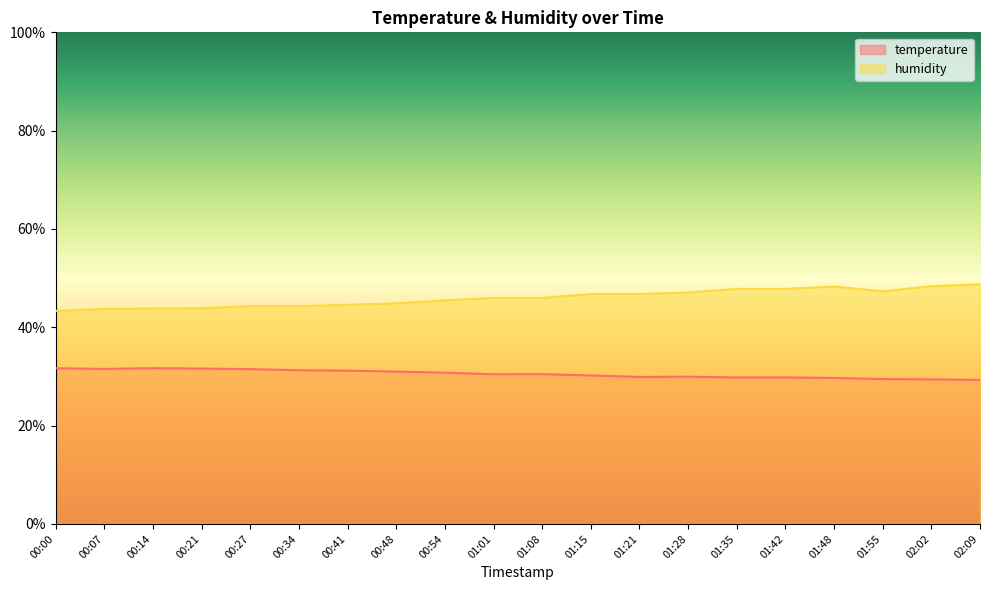

True or false: humidity and temperature intersect in this chart.

False